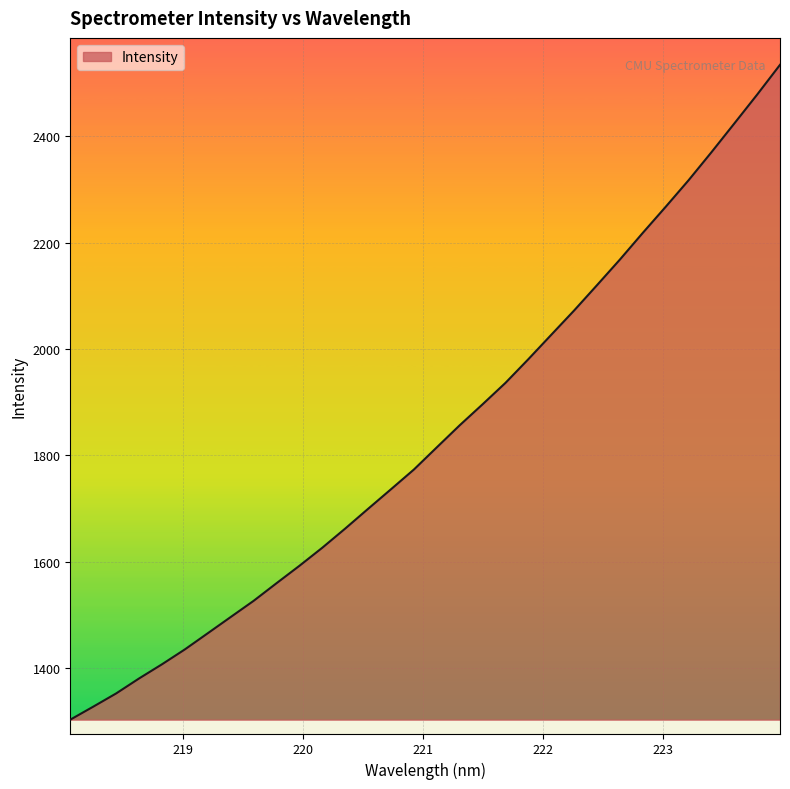

True or false: there are more than 0 points higher than both neighbors.

False